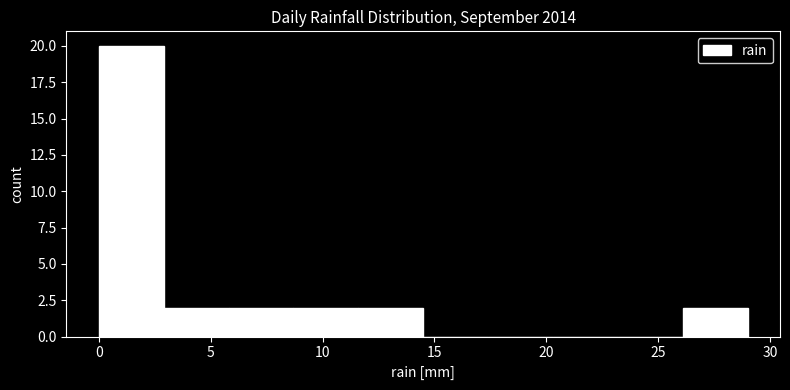

Reading left to right, list every bar in this chart as the range it spans on the x-axis followed by its height. Neither the bar edges nor the heights are printed on the chart, so give them approximately, as read against the axes.

0.0 to 2.9: 20
2.9 to 5.8: 2
5.8 to 8.7: 2
8.7 to 11.6: 2
11.6 to 14.5: 2
14.5 to 17.4: 0
17.4 to 20.3: 0
20.3 to 23.2: 0
23.2 to 26.1: 0
26.1 to 29.0: 2